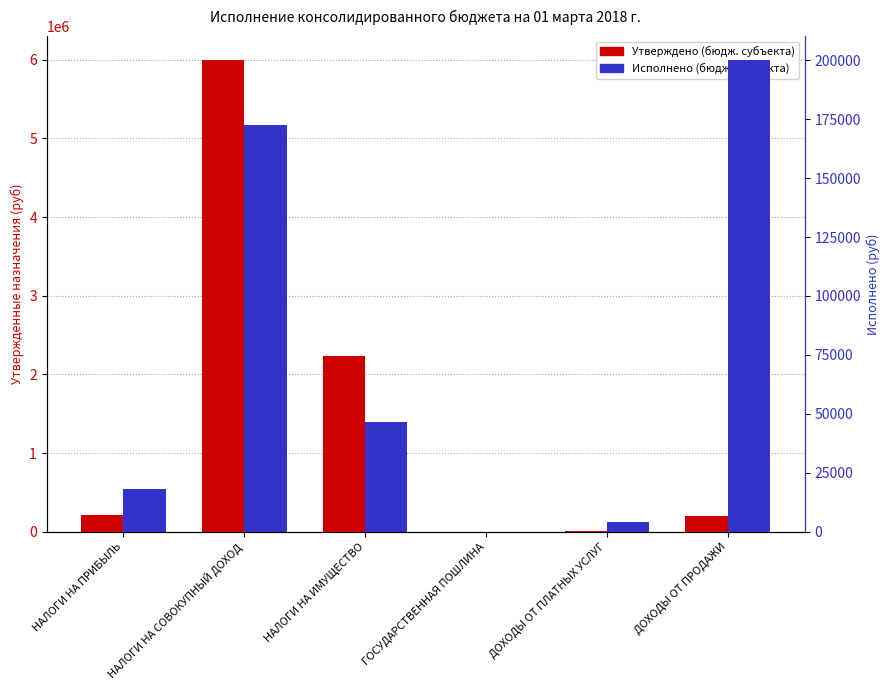

Reading right to left, extract all data points from this chart.

Утверждено (бюдж. субъекта): 200300.0	4400.0	1100.0	2233000.0	5999800.0	217500.0
Исполнено (бюдж. субъекта): 200211.6	4321.2	0.0	46408.9	172617.1	18225.7